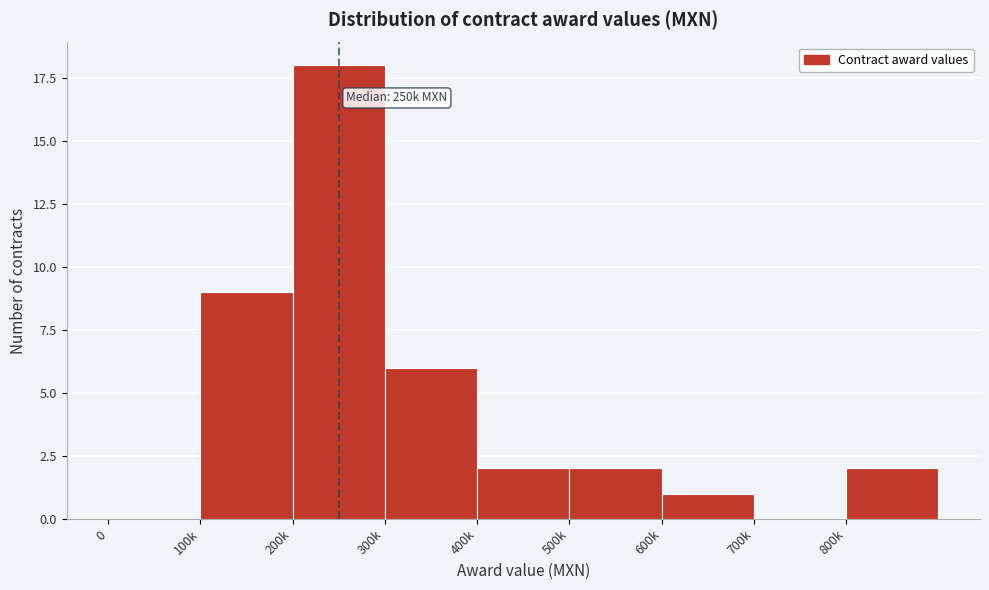

Reading right to left, extract all data points from this chart.

800k=2	700k=0	600k=1	500k=2	400k=2	300k=6	200k=18	100k=9	0=0